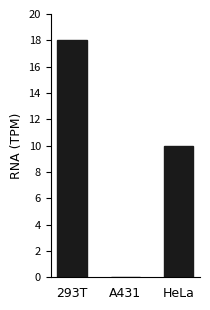

Read the value at 293T, to the nearest 10.

20